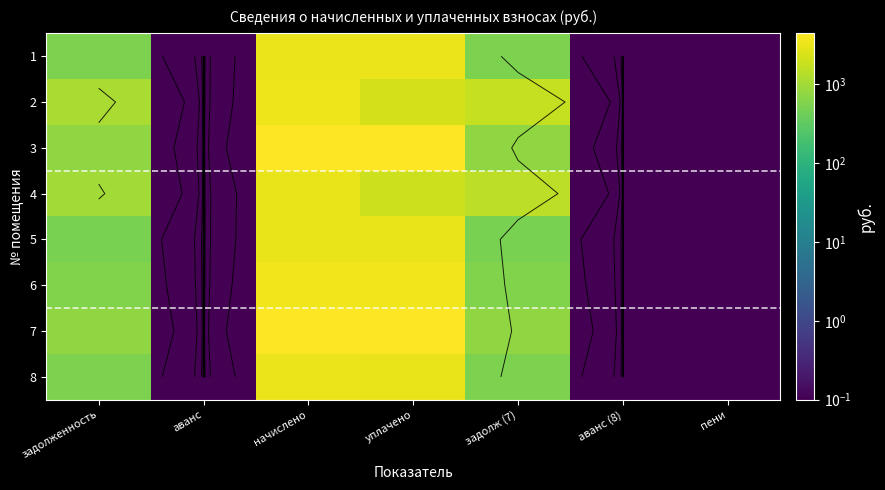

How many values in the 3 series are below 732?

3